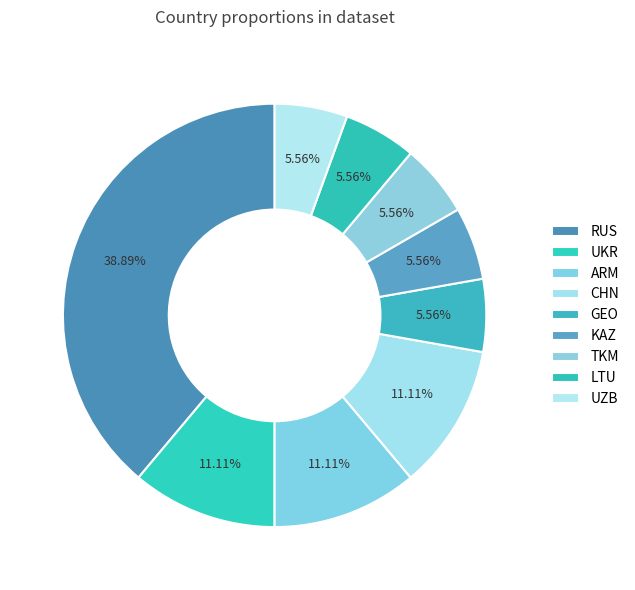

How many slices are in this pie chart?

9